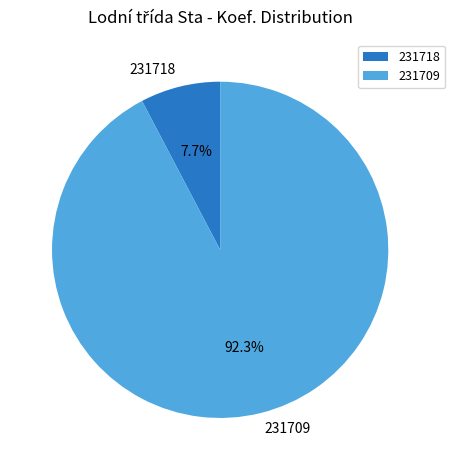

What percentage is NOT represented by 231718?

92.3%